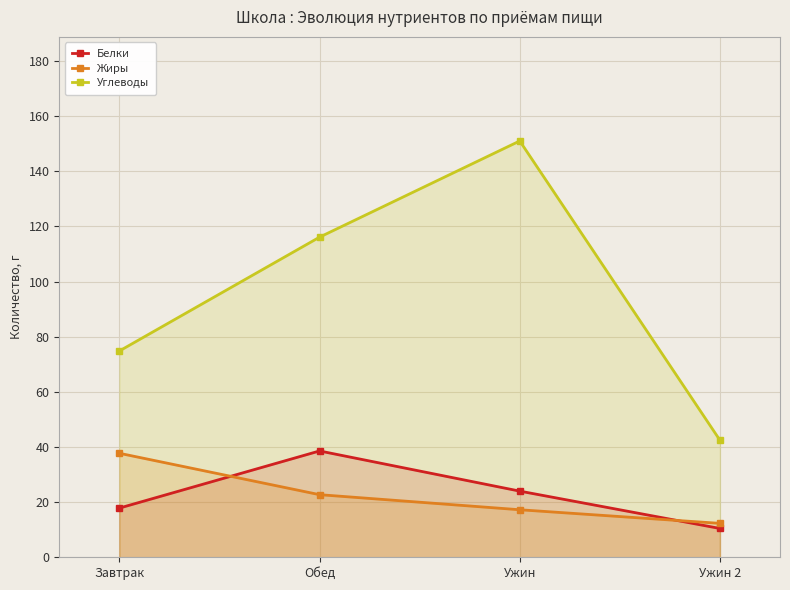

What is the difference between the maximum and minimum values in the Жиры series?

25.4